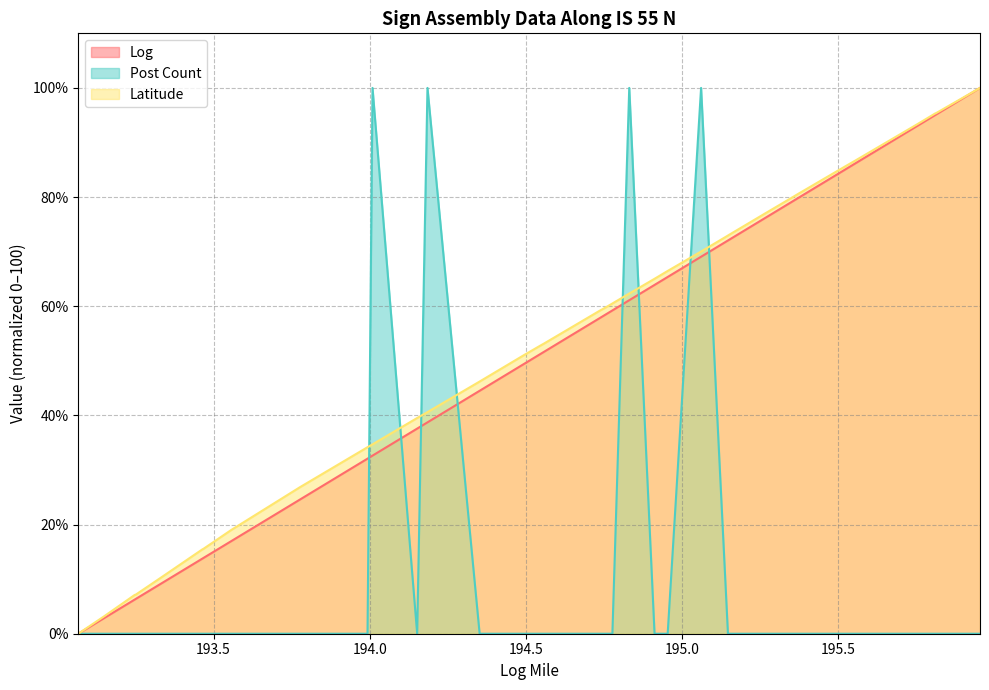

At which category does the chart reach its peak across all series?

195.954